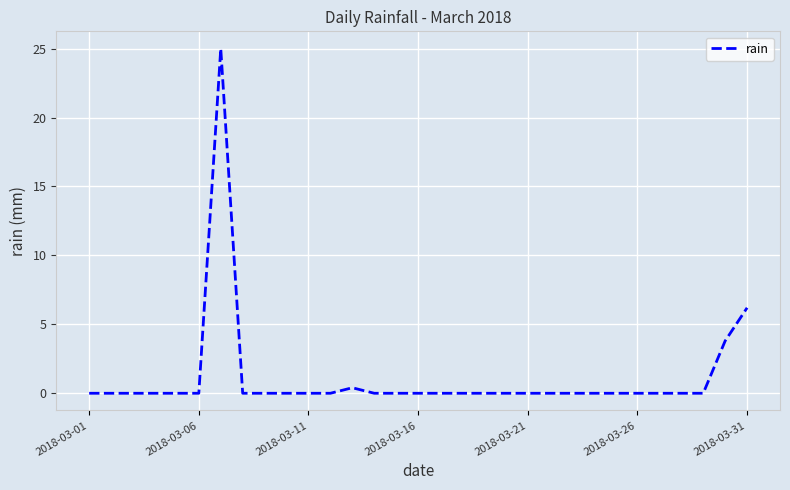

How many lines are shown in the chart?

1